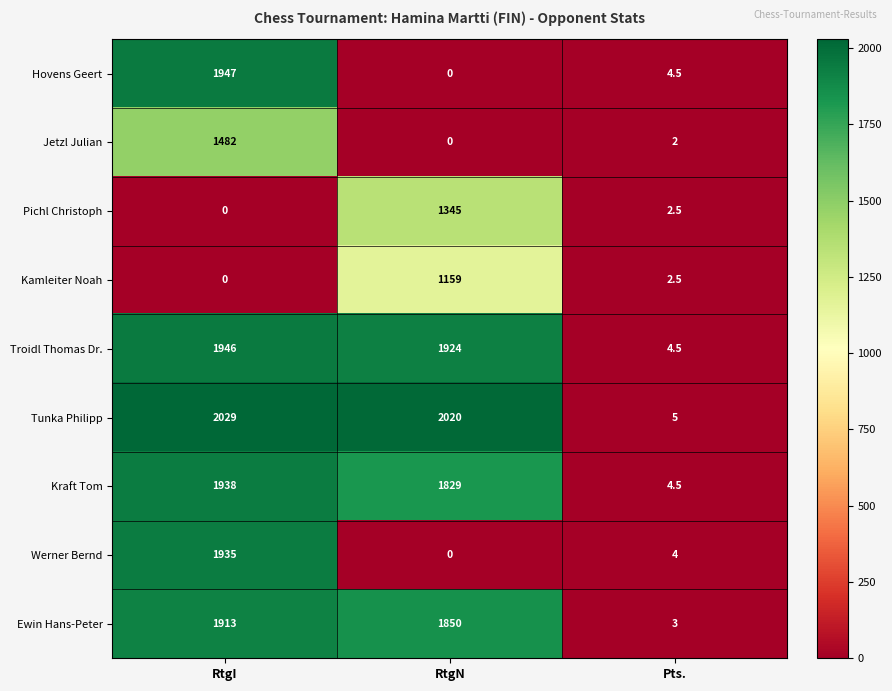

Count the number of data series in this chart.

9